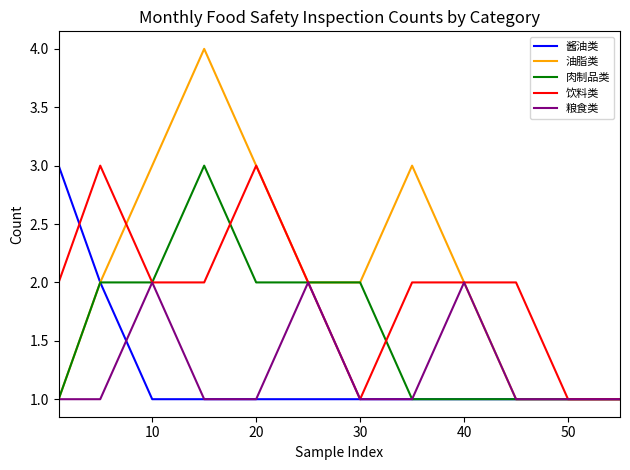

True or false: 粮食类 has more than 1 points higher than both neighbors.

True